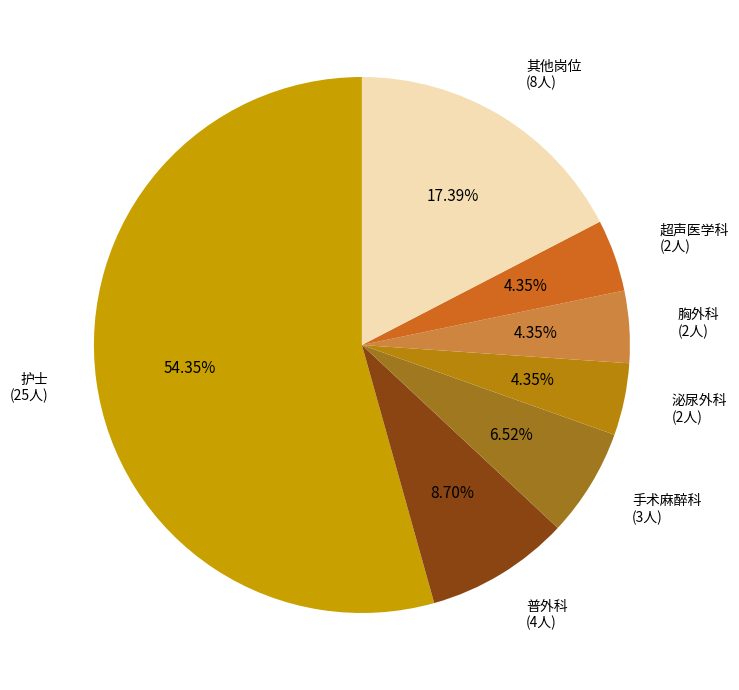

Count the number of slices in the pie.

7